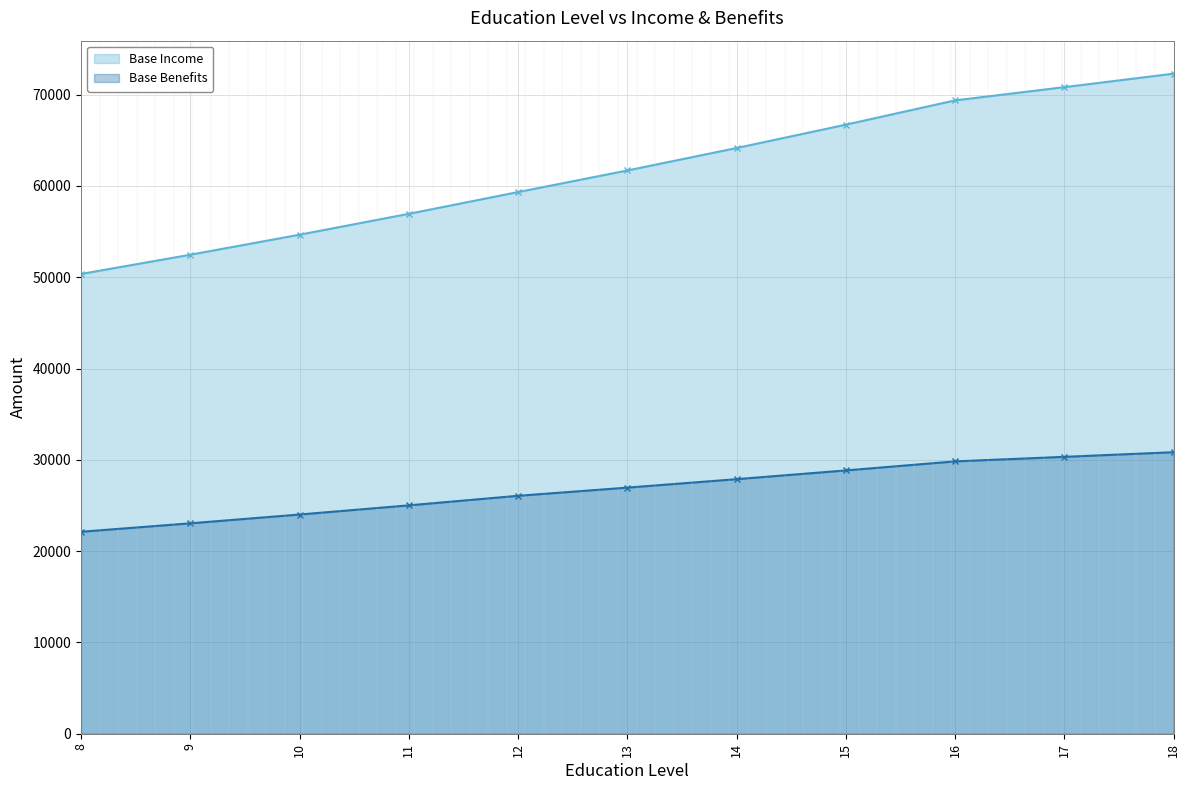

At which category is the sum across all series the highest?

18